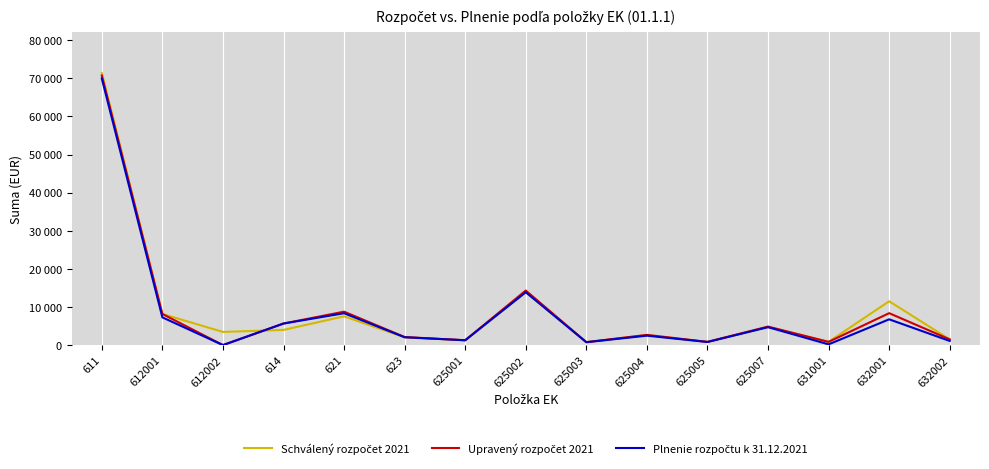

Is this an area chart (filled region under the line)?

No